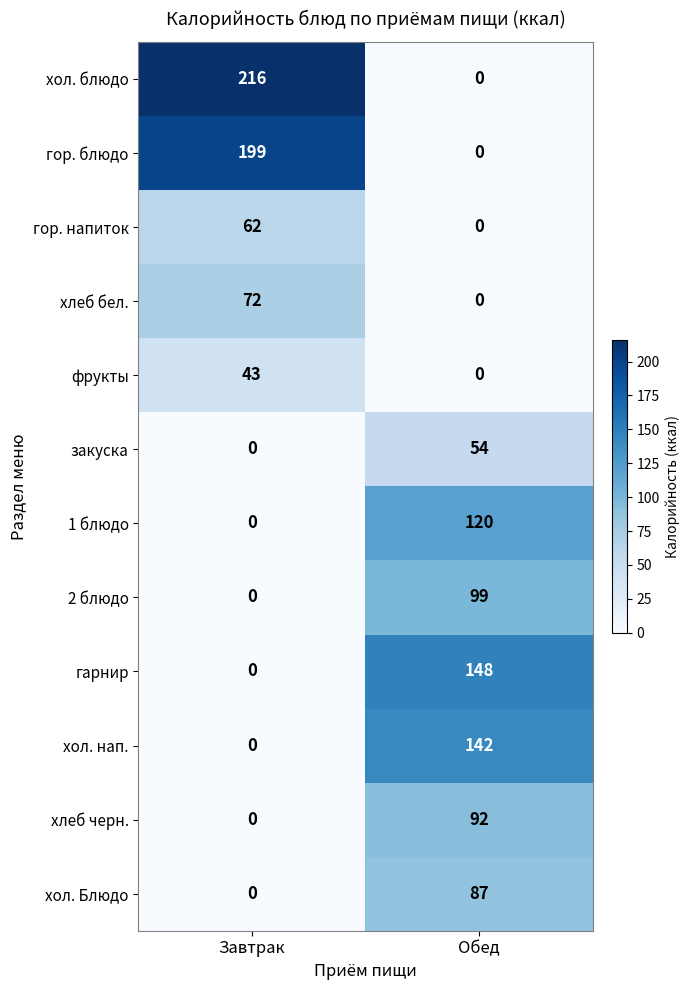

At which label is закуска closest to 27?

Завтрак